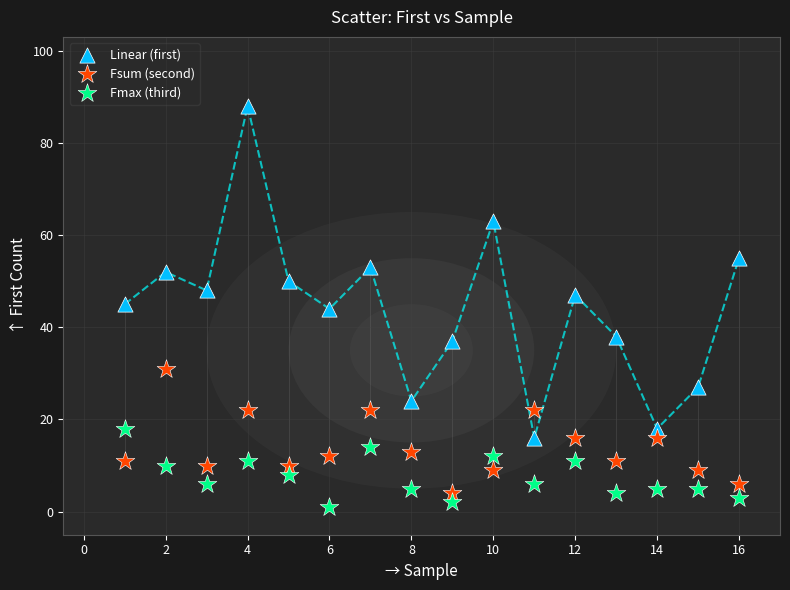

Which series reaches the minimum Y coordinate?

Fmax (third)